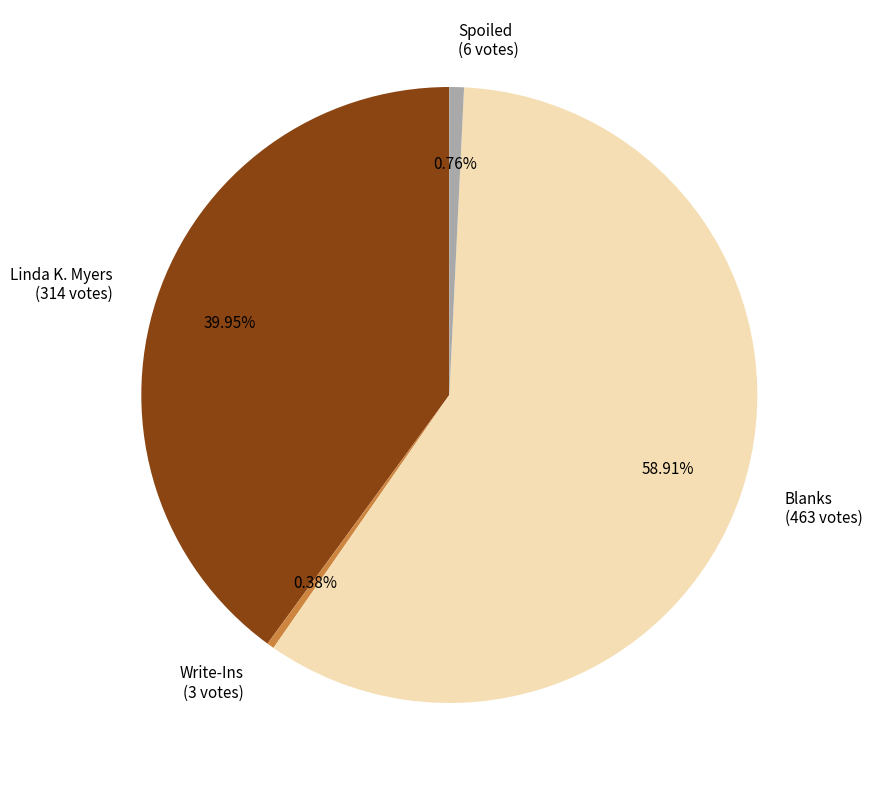

To the nearest percent, what is the combined percentage of Linda K. Myers and Spoiled?

41%